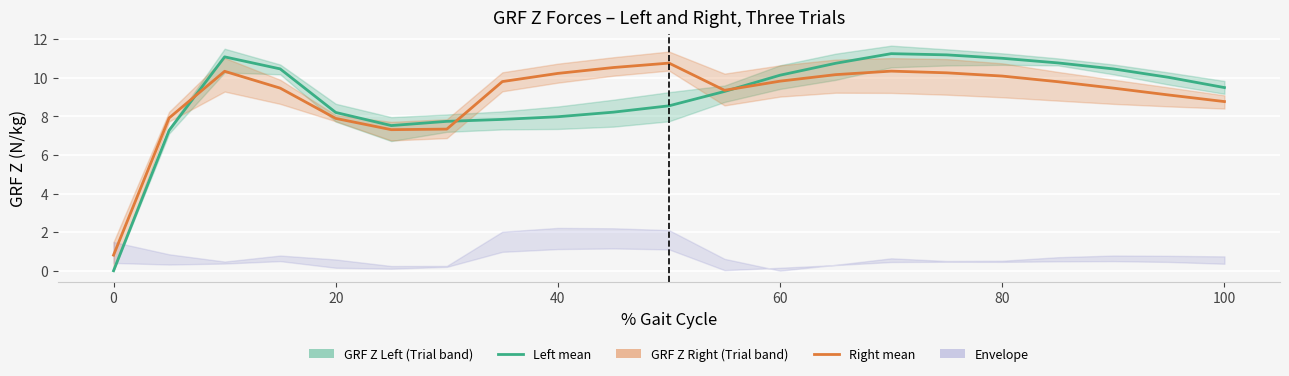

Which series has the widest spread of values?

GRF Z Left (mean)